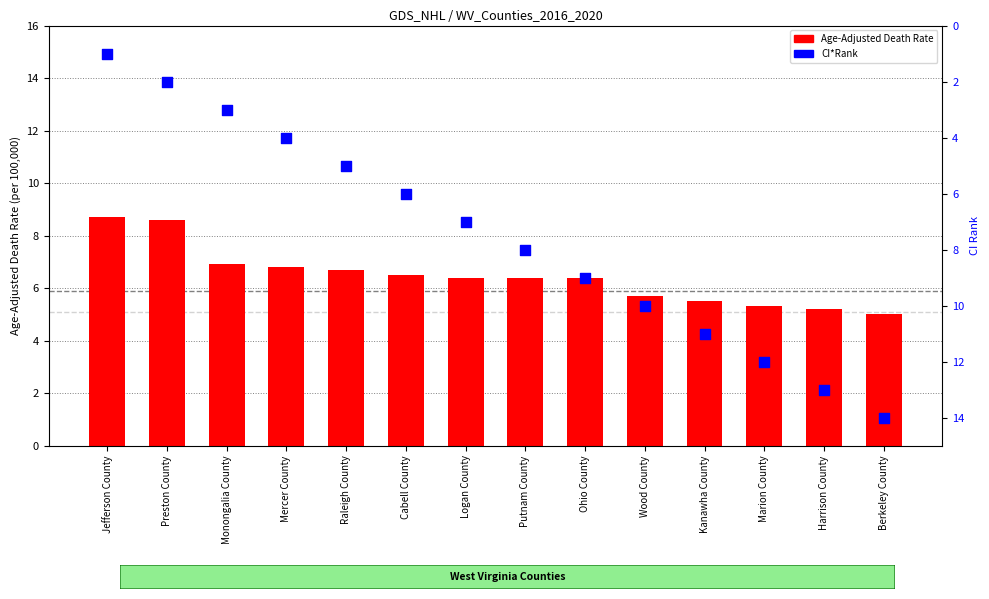

Which series reaches the minimum Y coordinate?

CI*Rank